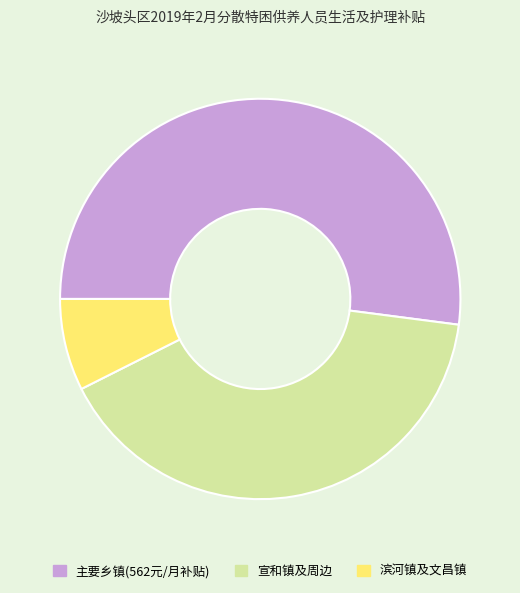

True or false: 滨河镇及文昌镇 accounts for 19% of the total.

False